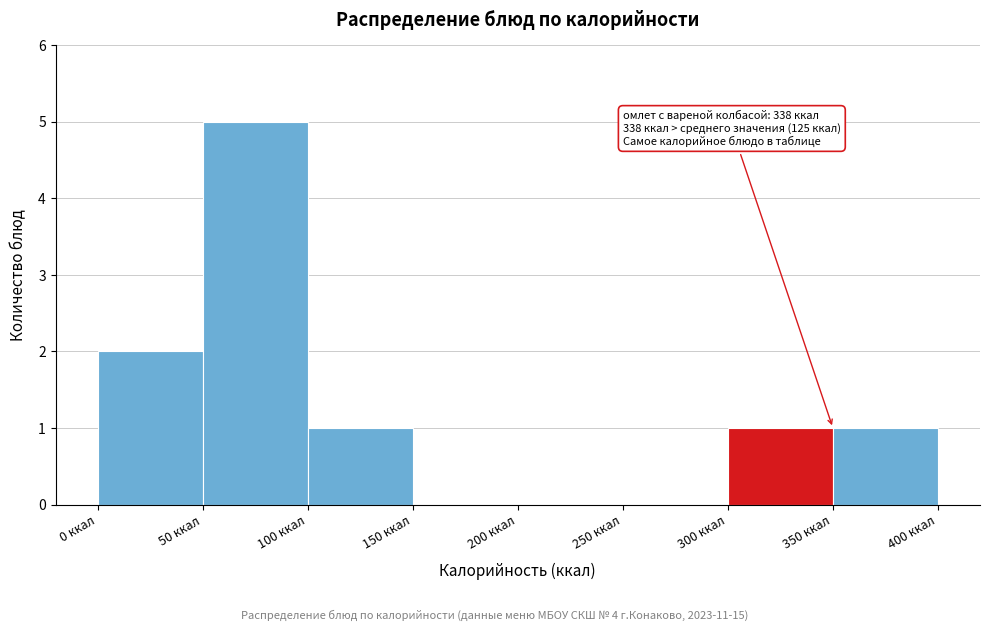

Which range on the x-axis has the tallest bar?

50 to 100